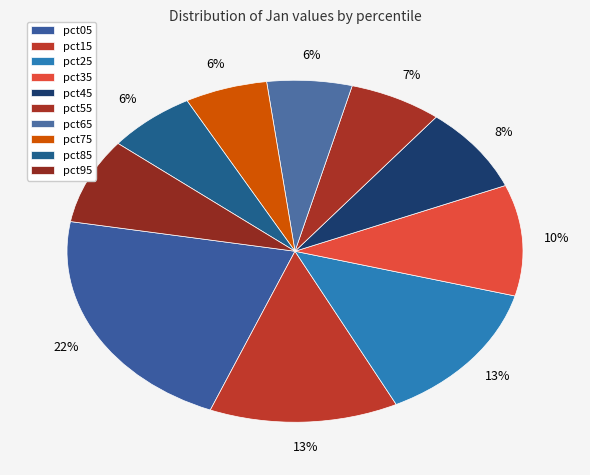

Rank the categories by value from highest to lowest.

pct05, pct25, pct15, pct35, pct45, pct95, pct55, pct85, pct65, pct75